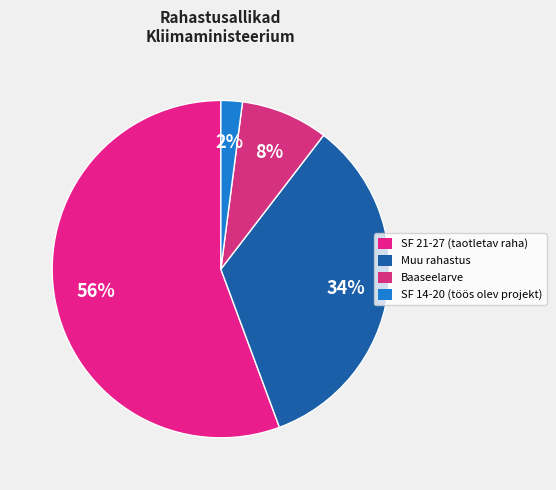

How many segments does this pie chart have?

4